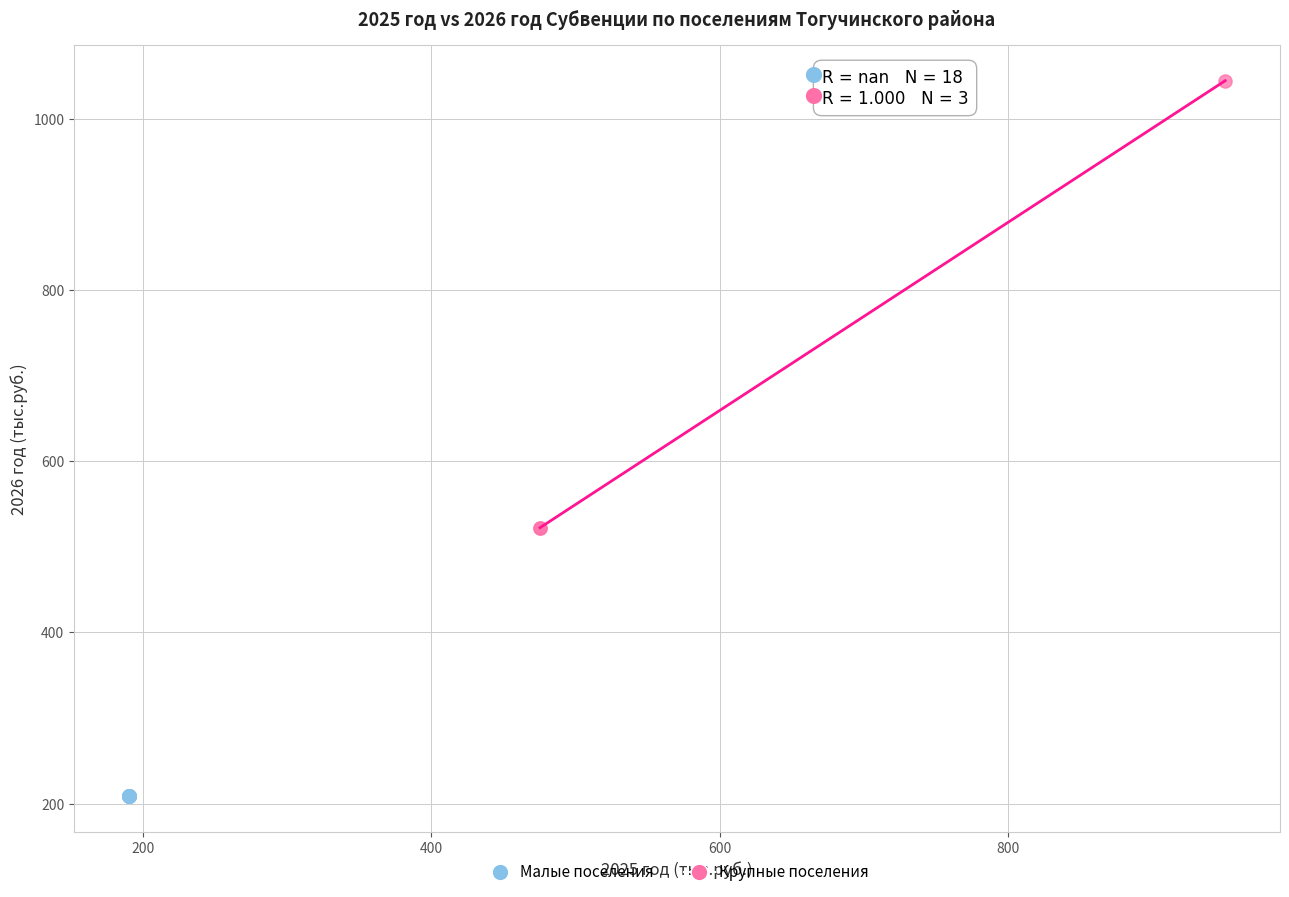

Which series contains the lowest Y value?

Малые поселения